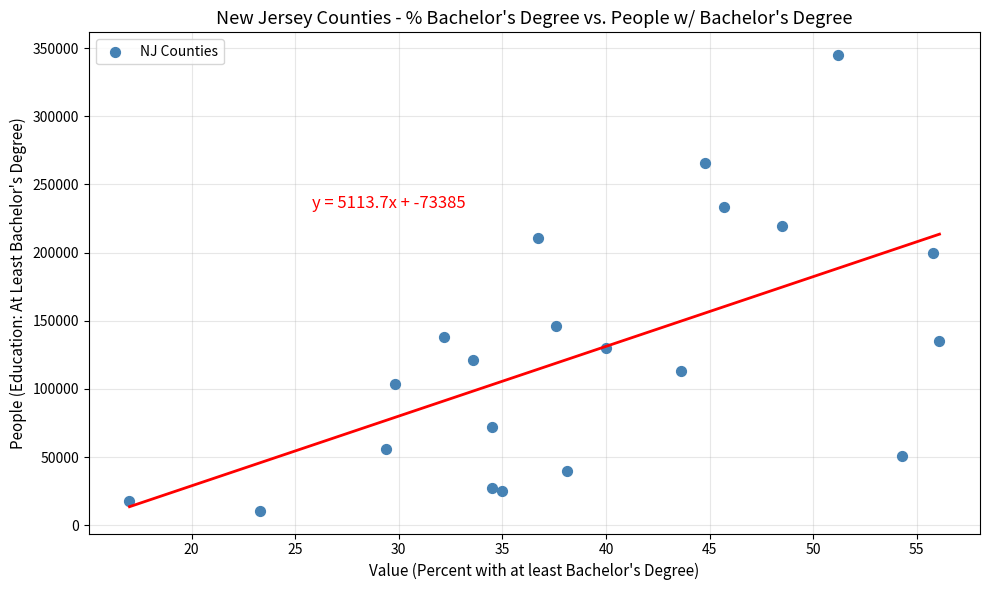

What is the range of Y values (max minus min)?

334231